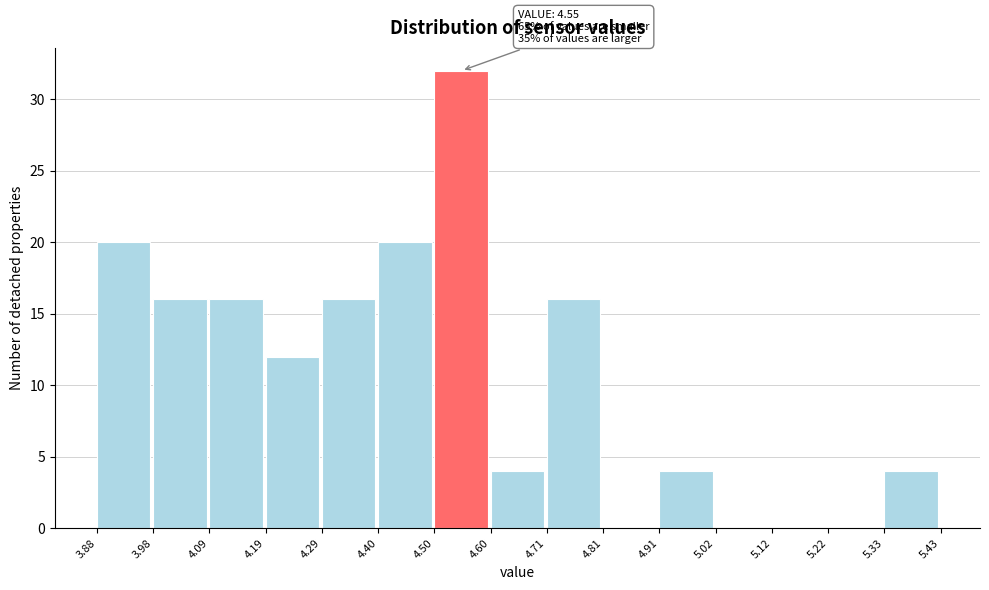

Over which range of the x-axis is the bar tallest?

4.50 to 4.60